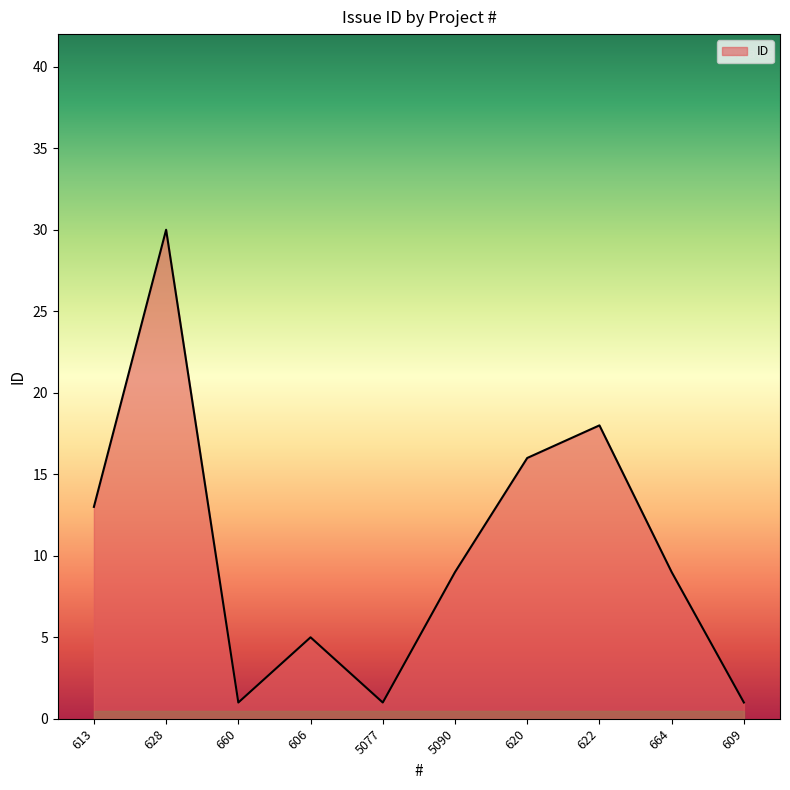

What is the difference between the second highest and second lowest values?

17